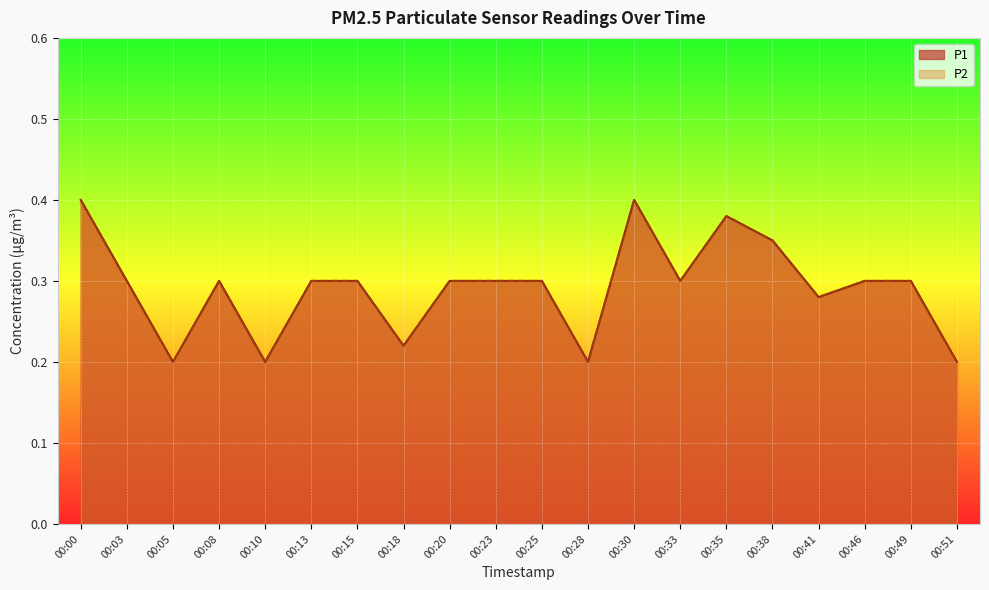

Is it true that P2 equals 0.3 at 00:41?

True